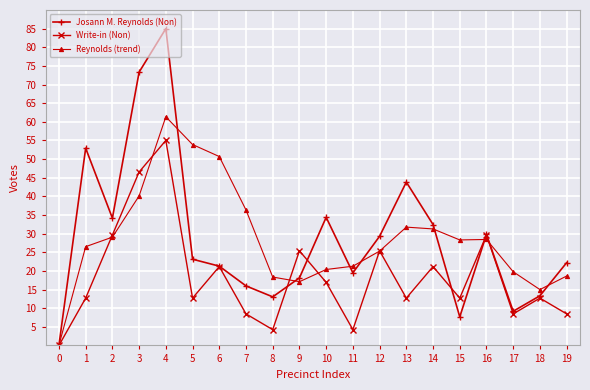

How many interior local peaks does the Josann M. Reynolds (Non) series have?

5